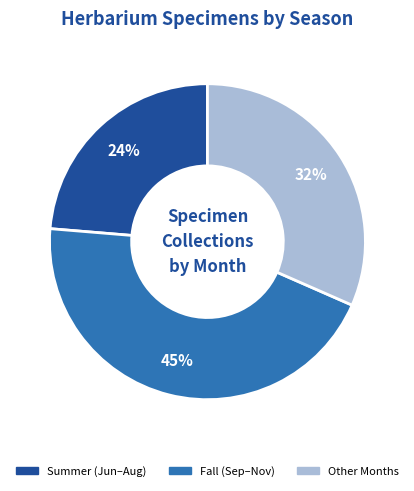

To the nearest percent, what is the average slice percentage?

33%